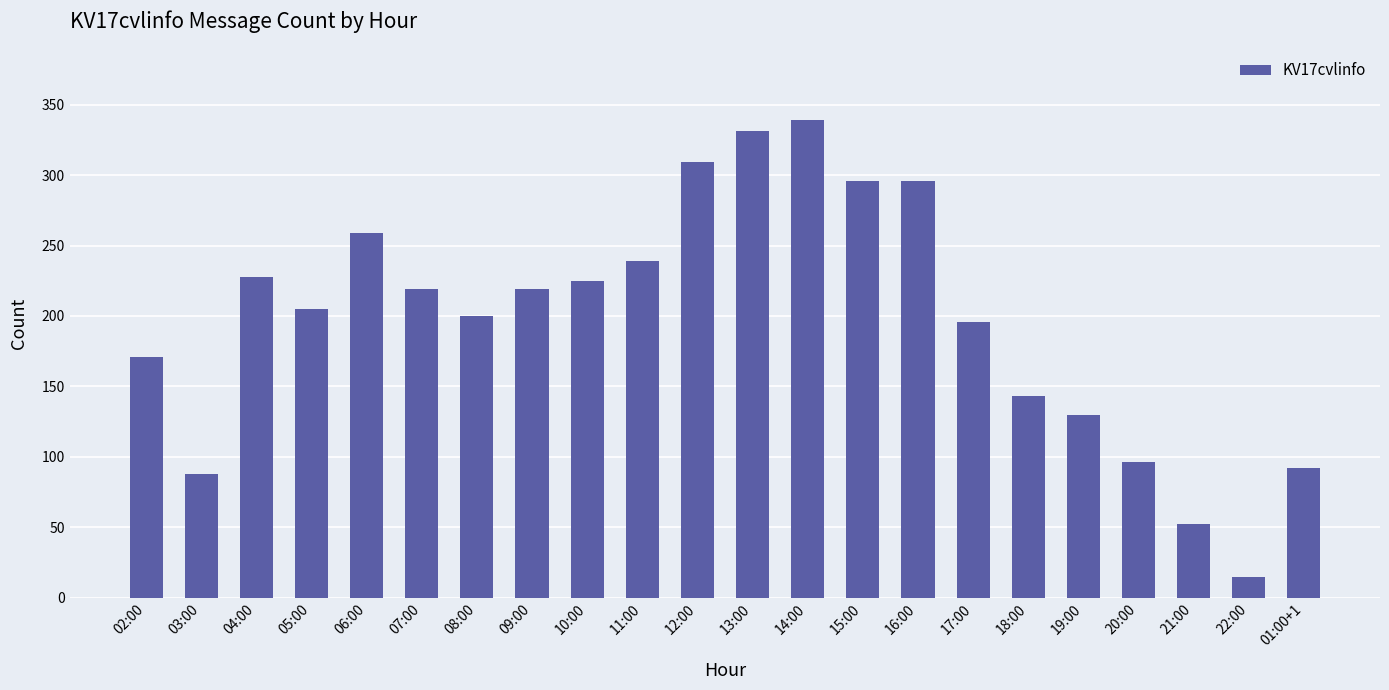

Where does the data first go above 219?

04:00